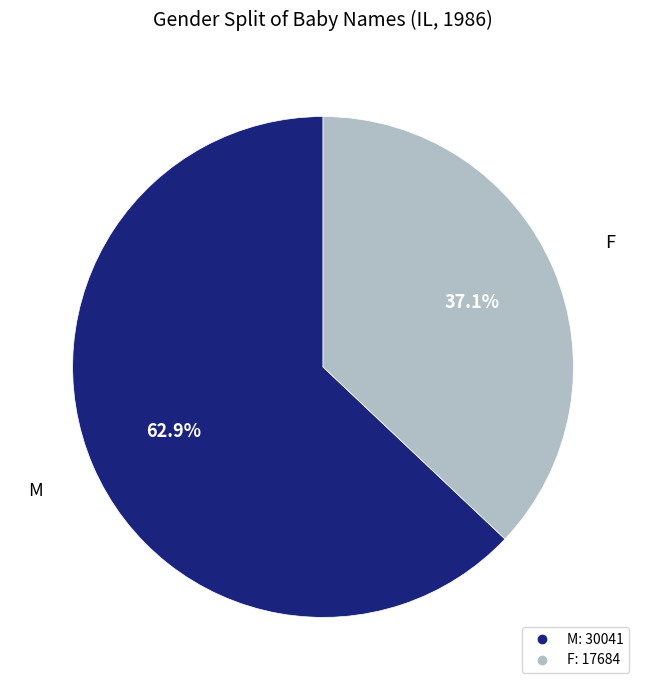

Between F and M, which is larger?

M